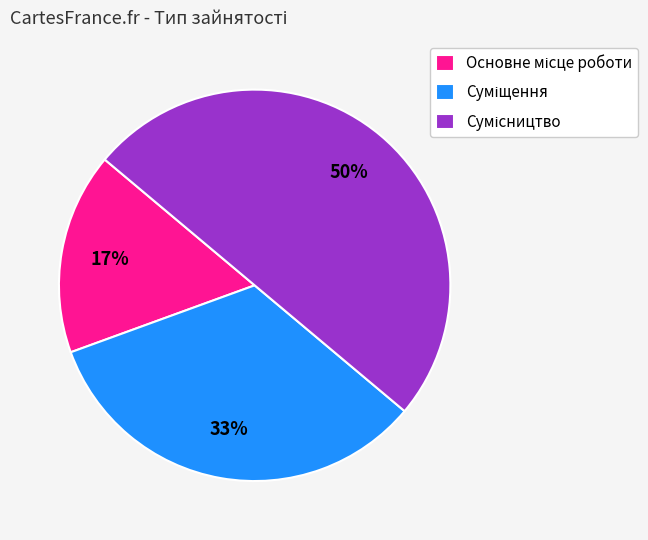

How many segments does this pie chart have?

3